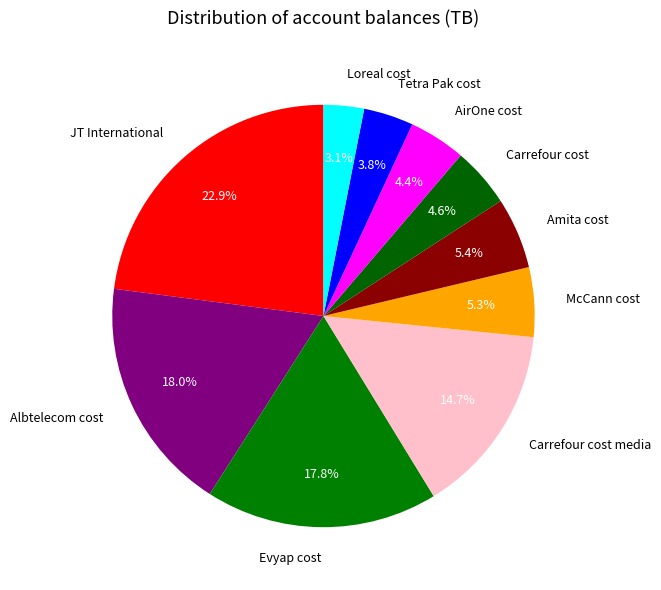

How many slices are in this pie chart?

10